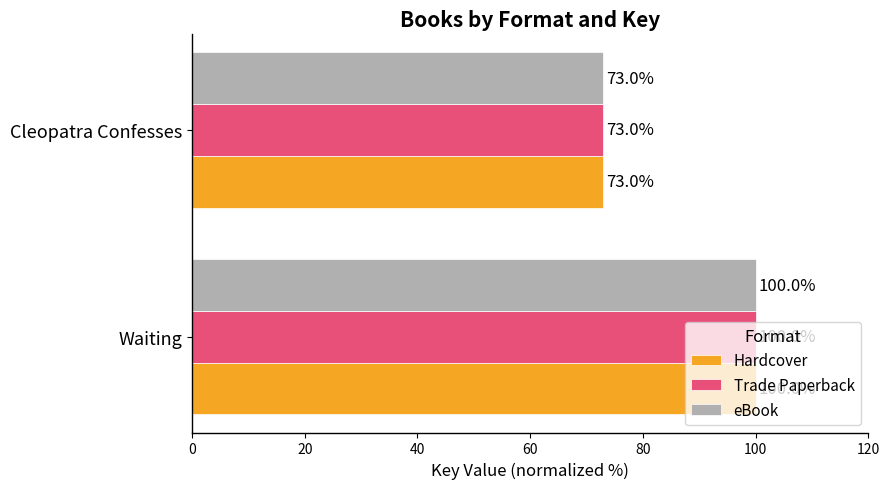

What is the total value across all series at Cleopatra Confesses?

219.0